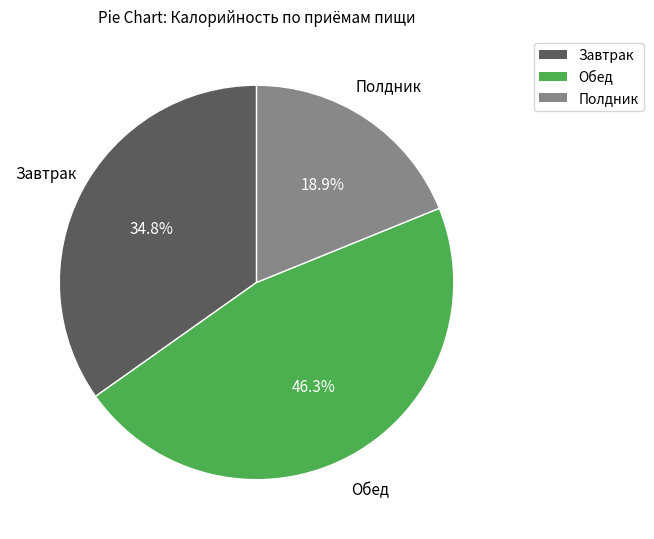

Rank the categories by value from lowest to highest.

Полдник, Завтрак, Обед